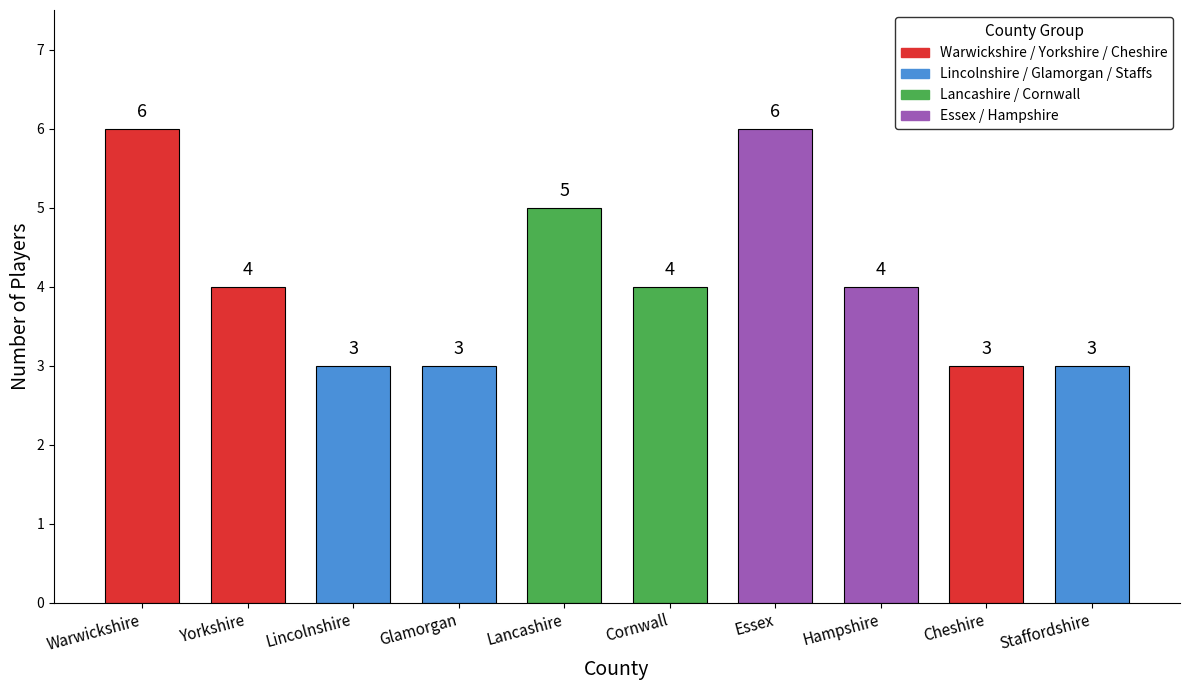

What is the greatest value displayed?

6